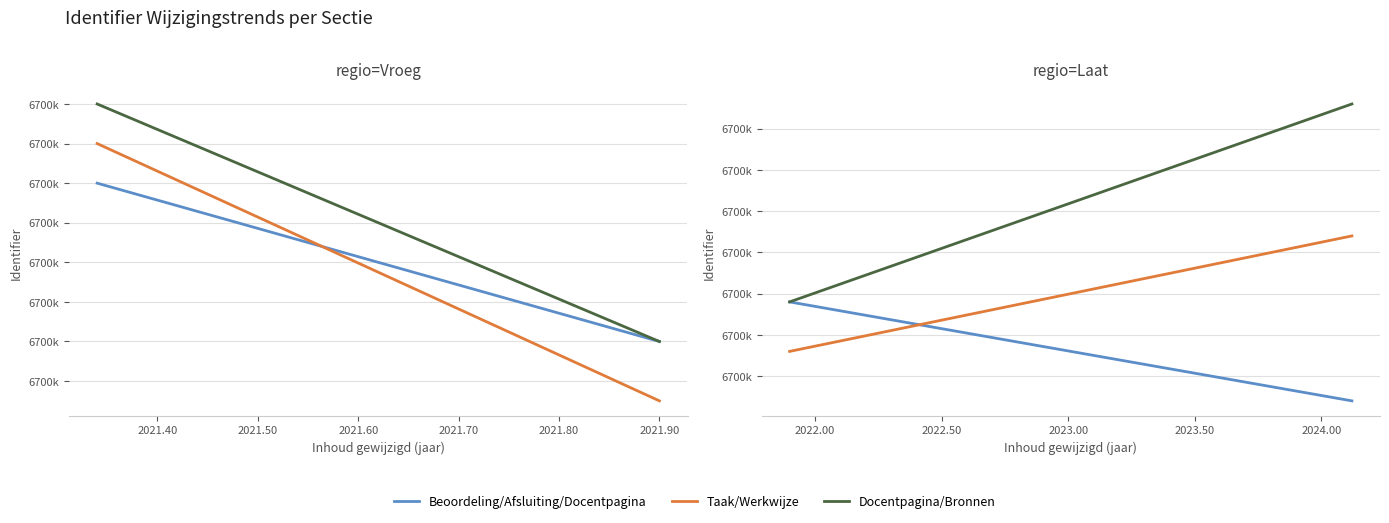

What is the difference between the Taak/Werkwijze values at 2021.40 and 2021.30?

7